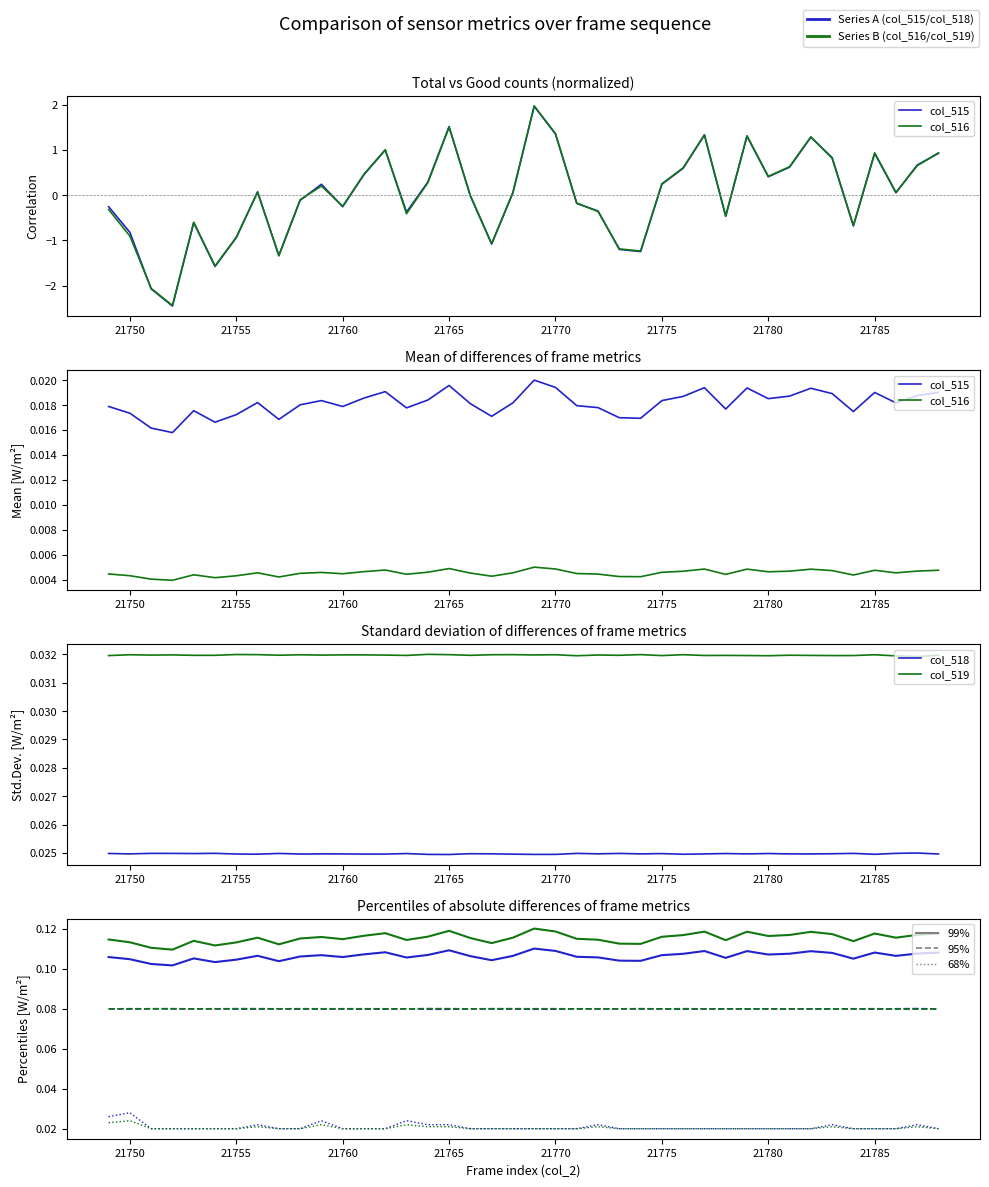

How many interior local peaks does the col_516 series have?

10